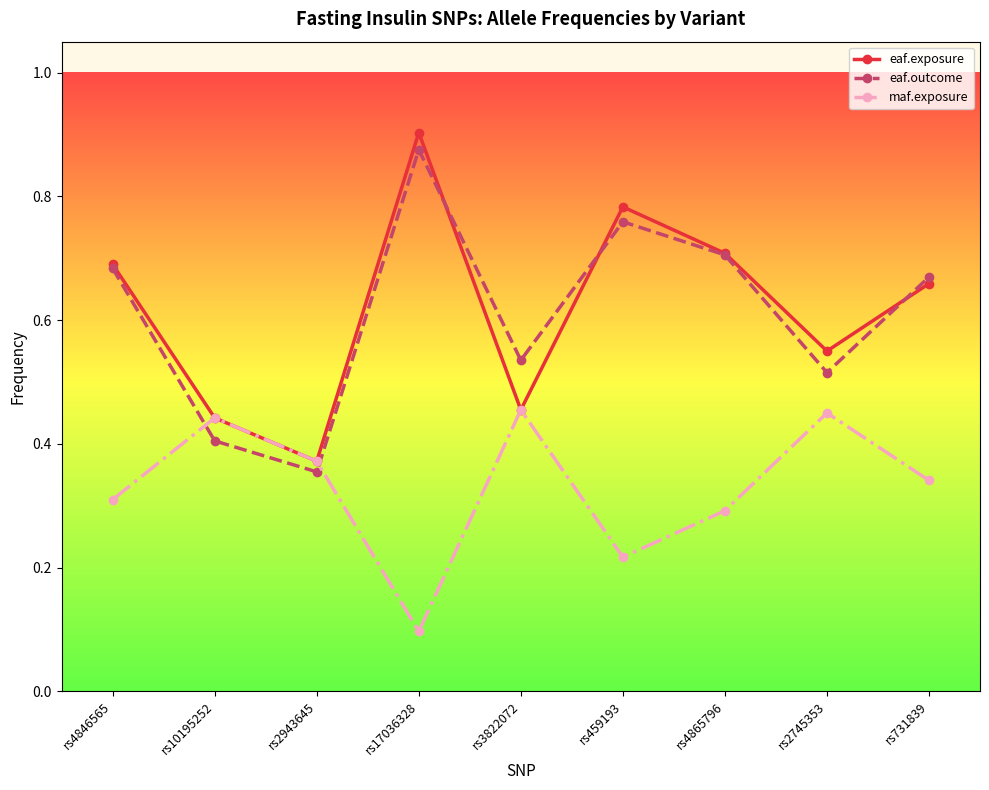

What is the label of the 7th point from the left?

rs4865796